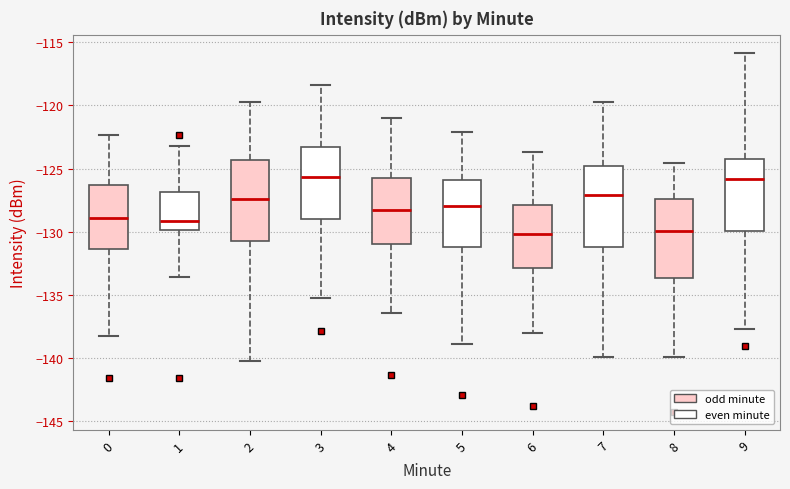

Reading left to right, transcribe this box plot: for each box, give where its median line is, the range the box spans, and where its two whiskers end, as read against the y-axis. The values are not printed on the chart, so give them approximately, as read against the axis.

0: median -129.0, box -131.5 to -126.5, whiskers -138.5 to -122.5
1: median -129.0, box -130.0 to -127.0, whiskers -133.5 to -123.0
2: median -127.5, box -130.5 to -124.5, whiskers -140.0 to -119.5
3: median -125.5, box -129.0 to -123.5, whiskers -135.5 to -118.5
4: median -128.5, box -131.0 to -125.5, whiskers -136.5 to -121.0
5: median -128.0, box -131.0 to -126.0, whiskers -139.0 to -122.0
6: median -130.0, box -133.0 to -128.0, whiskers -138.0 to -123.5
7: median -127.0, box -131.0 to -125.0, whiskers -140.0 to -119.5
8: median -130.0, box -133.5 to -127.5, whiskers -140.0 to -124.5
9: median -126.0, box -130.0 to -124.5, whiskers -137.5 to -116.0